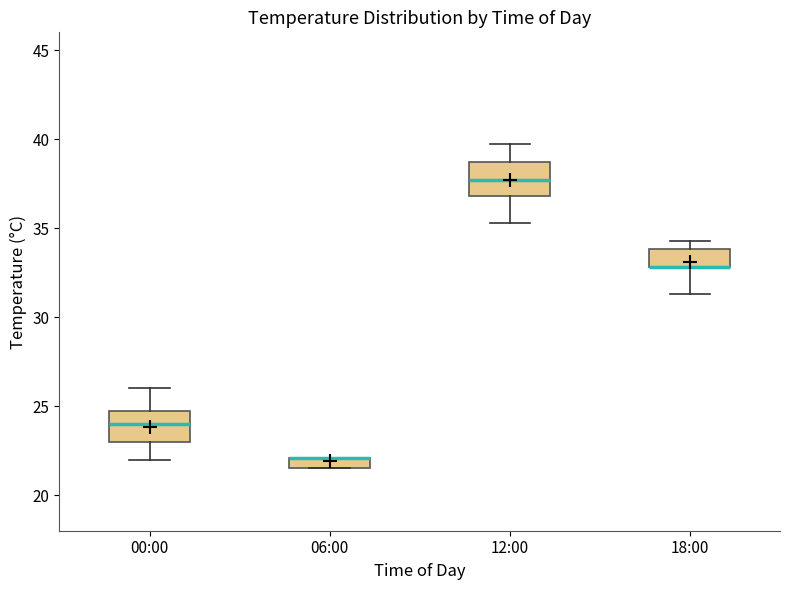

Where is the lower edge of the box for 18:00 on the y-axis? The values are not printed on the chart, so give them approximately, as read against the axis.

33.0